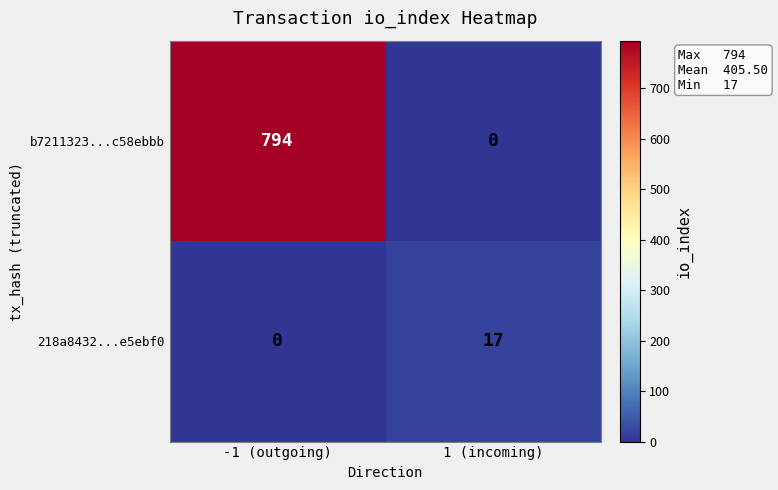

Rank the series by their average value, from lowest to highest.

218a8432...e5ebf0, b7211323...c58ebbb